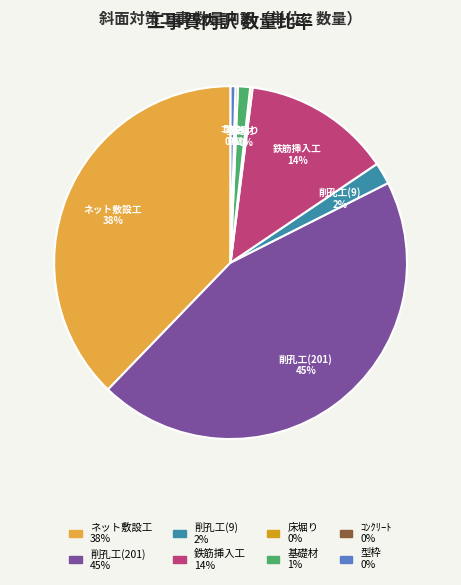

Does 削孔工(201) account for over 50% of the chart?

No